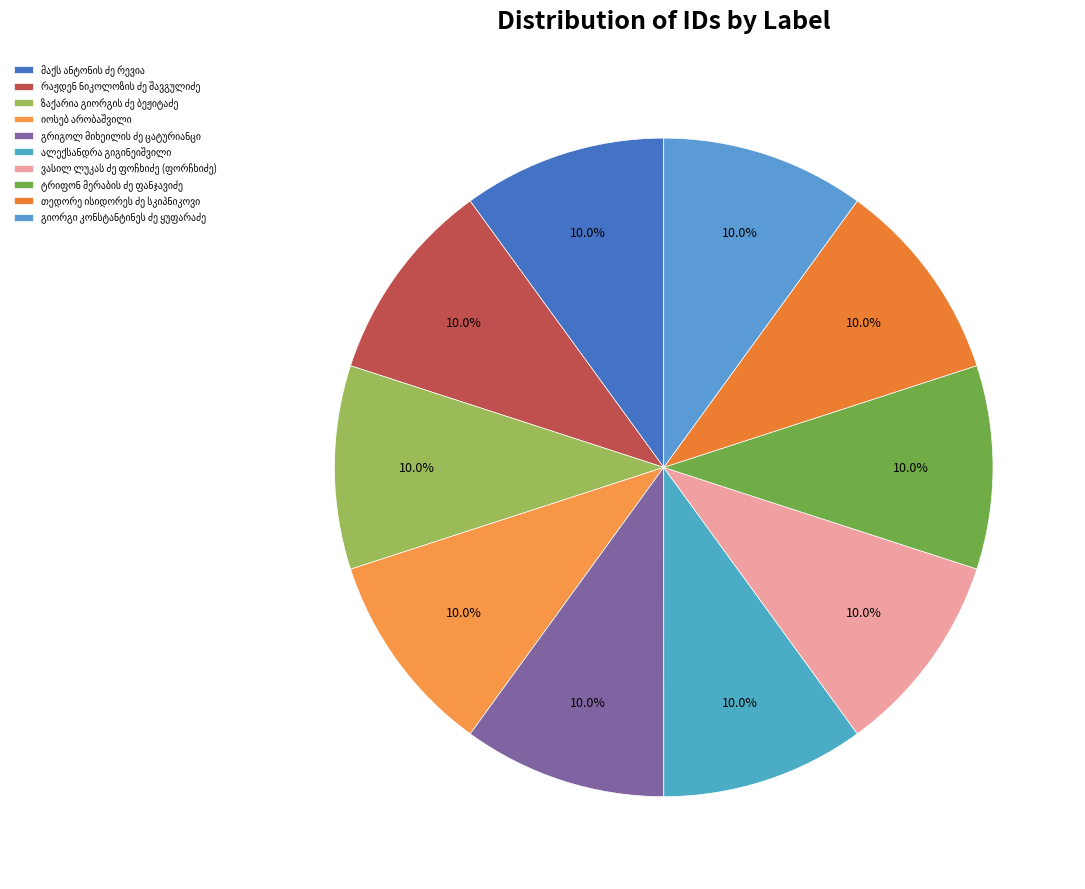

To the nearest percent, what portion does ვასილ ლუკას ძე ფოჩხიძე (ფორჩხიძე) represent?

10%